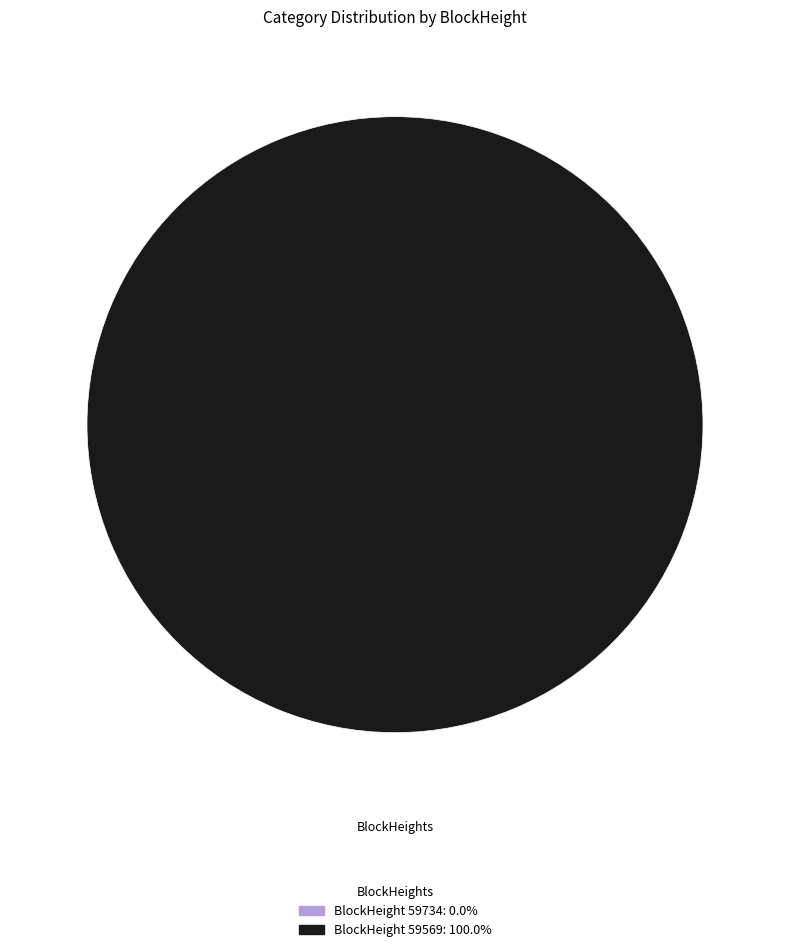

Rank the categories by value from lowest to highest.

59734, 59569